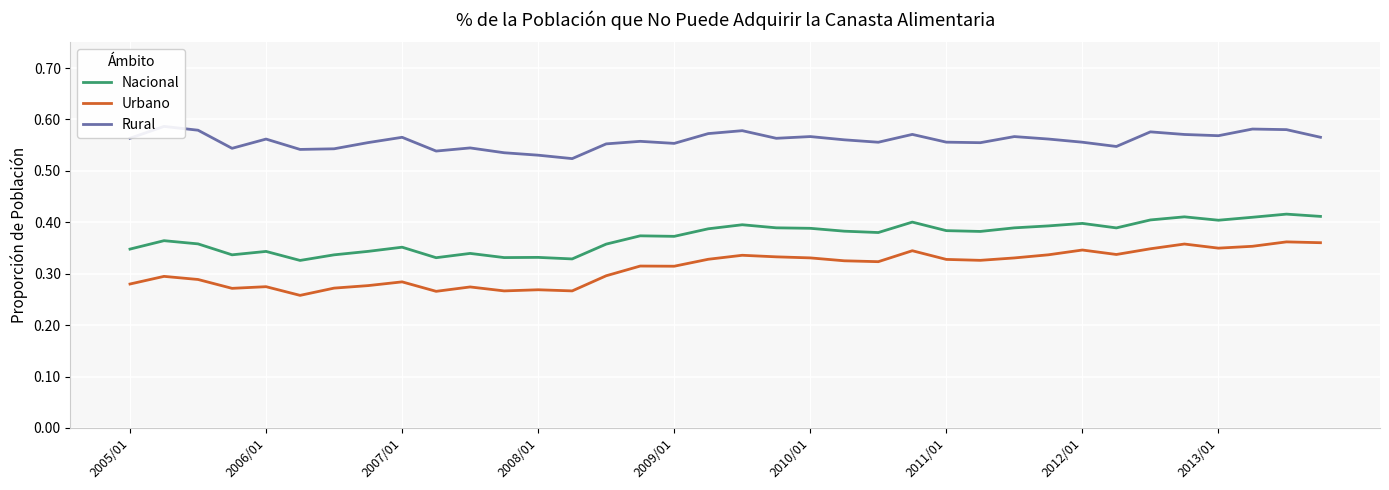

The Nacional series shows 0.2 at 2006/01. True or false?

False